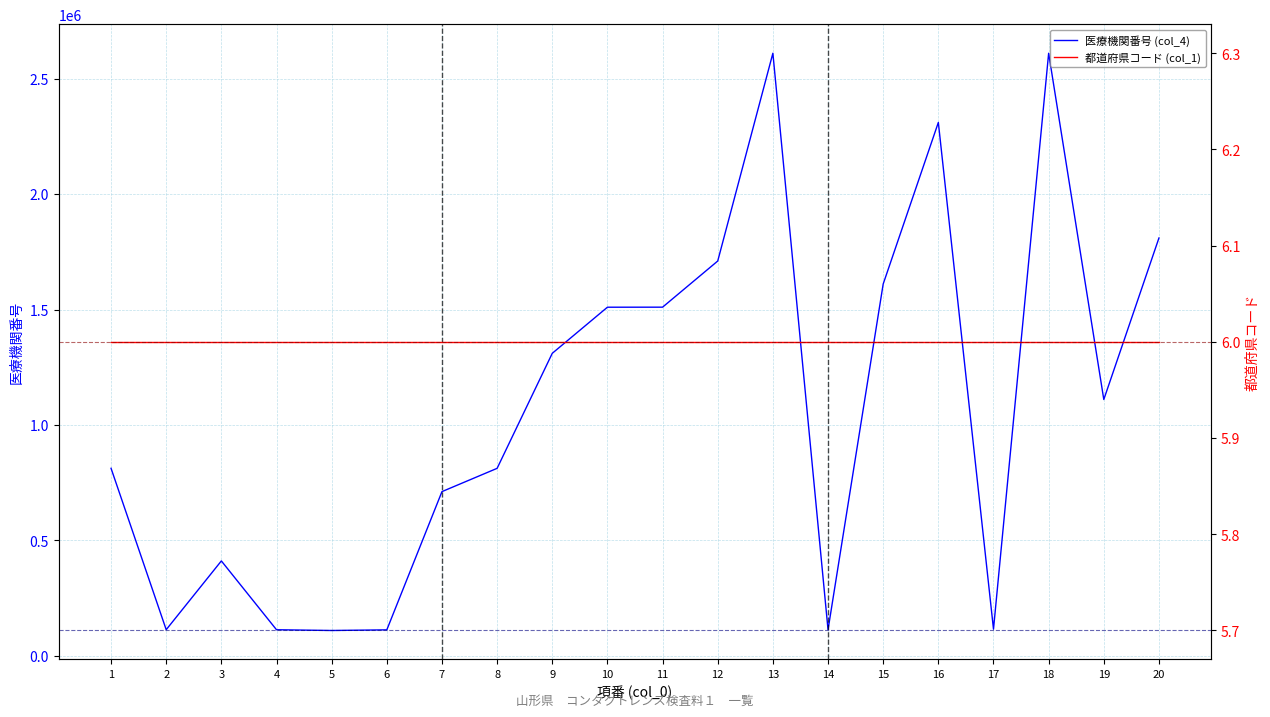

How many distinct data groups are displayed?

2